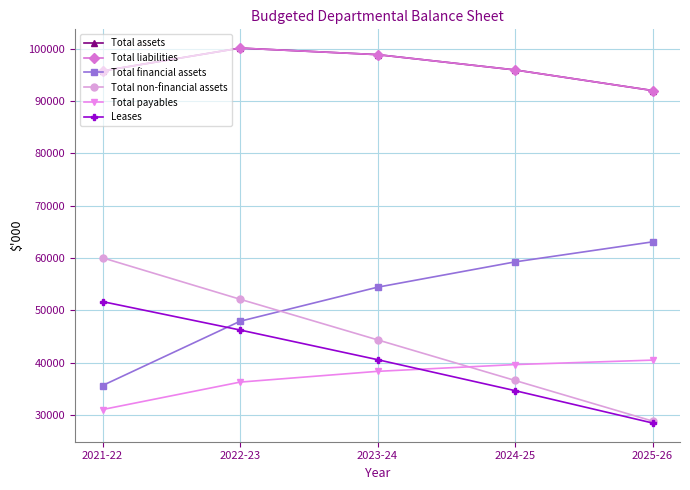

How many categories are shown in the chart?

5